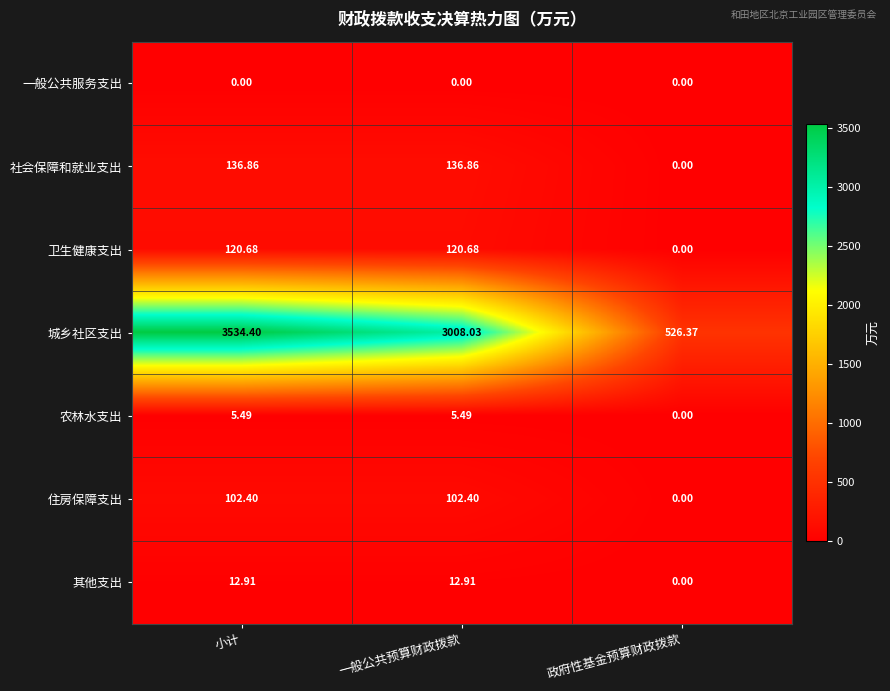

Which series has the largest total across all categories?

城乡社区支出